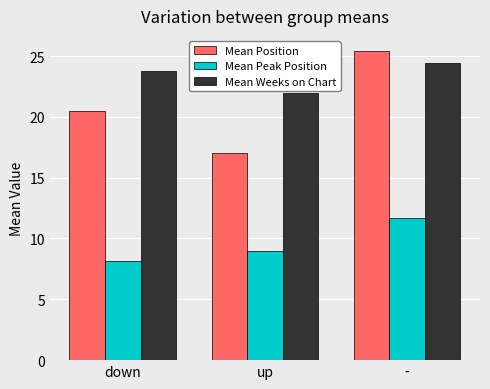

The value of Mean Peak Position at - is 11.7. True or false?

True